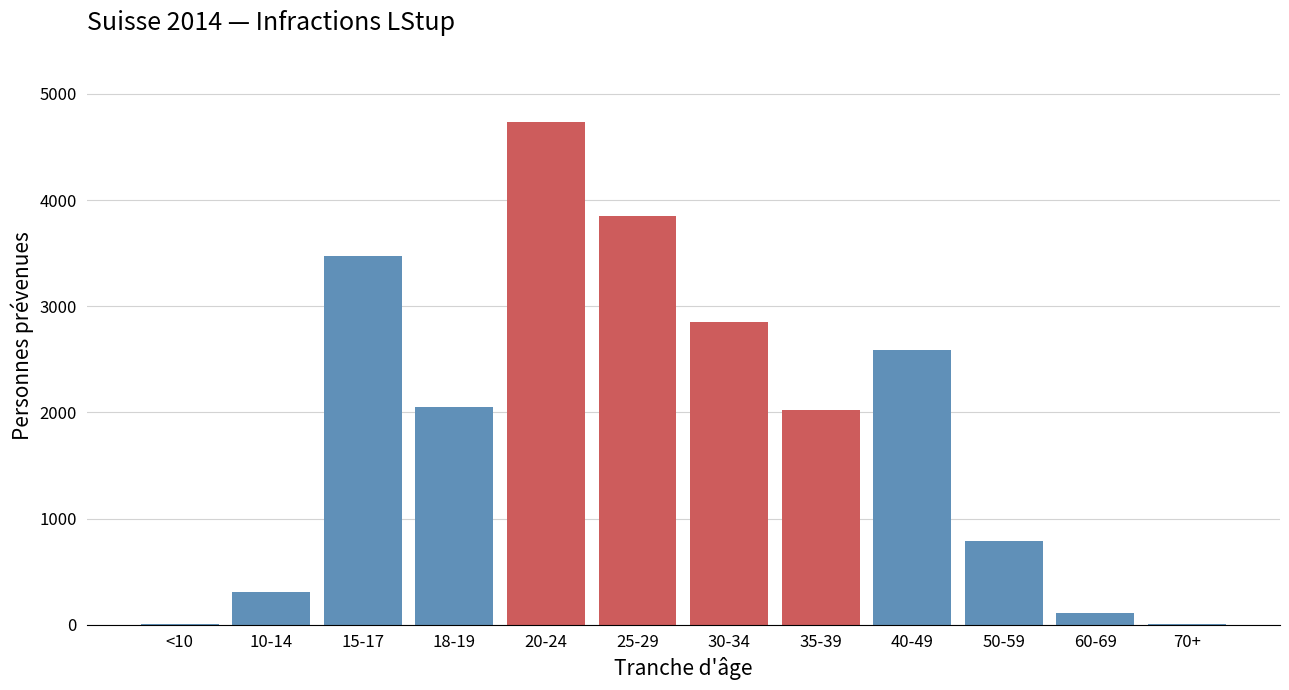

What is the change in value from 15-17 to 30-34?

-623